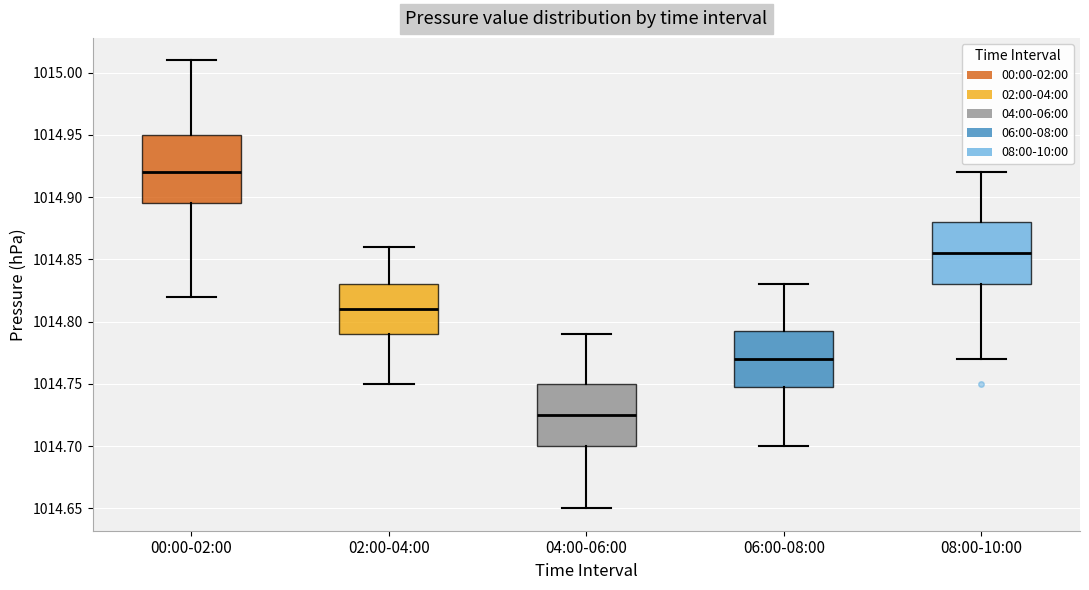

Which box has the lowest median line?

04:00-06:00